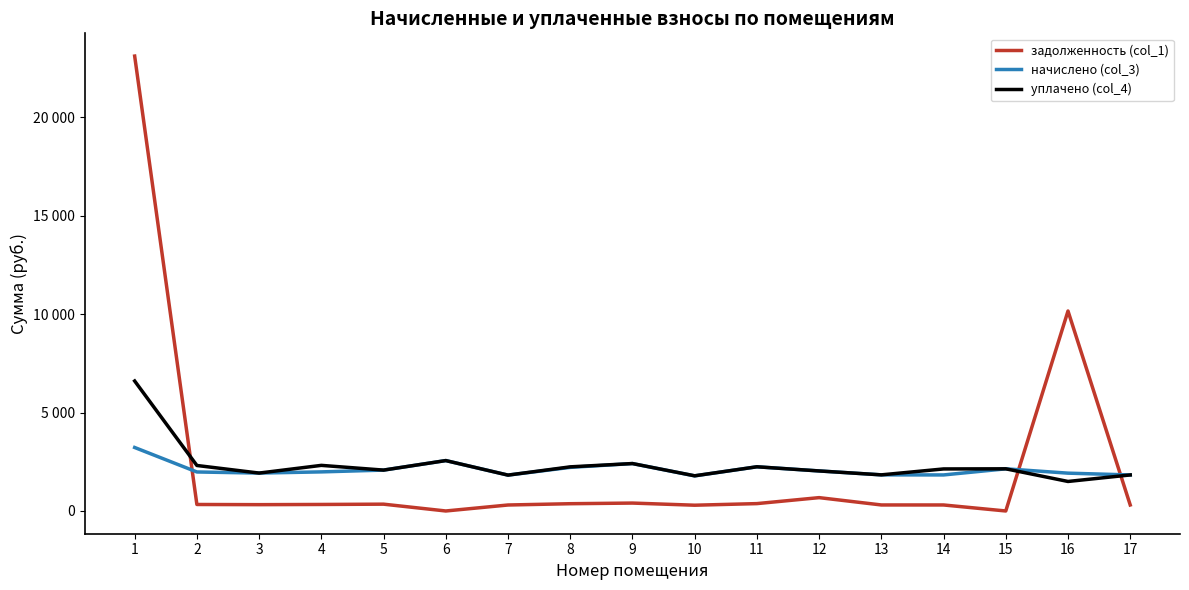

What is the approximate value of начислено (col_3) at 13?

1836.0